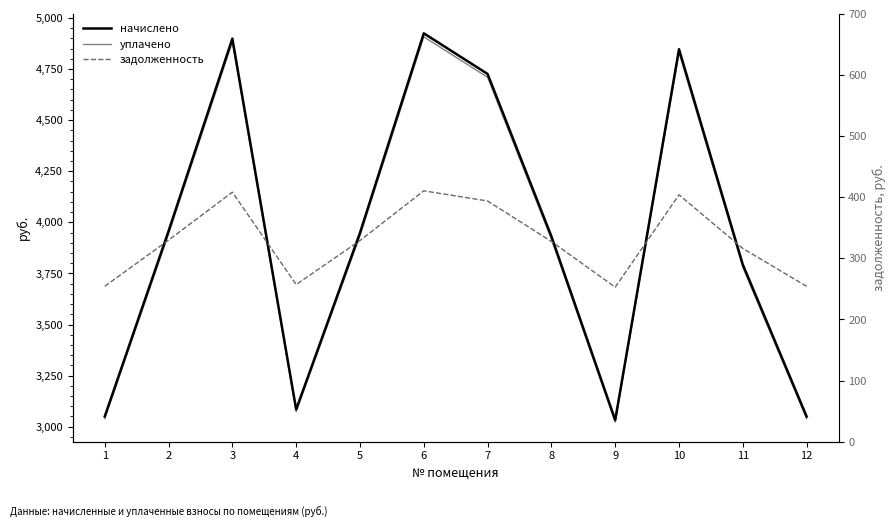

True or false: уплачено has a value of 4830.2 at 10.

True